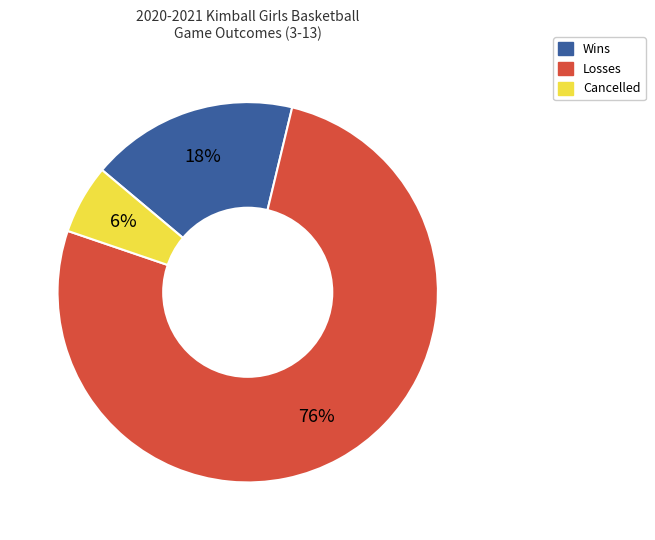

To the nearest percent, what portion does Cancelled represent?

6%